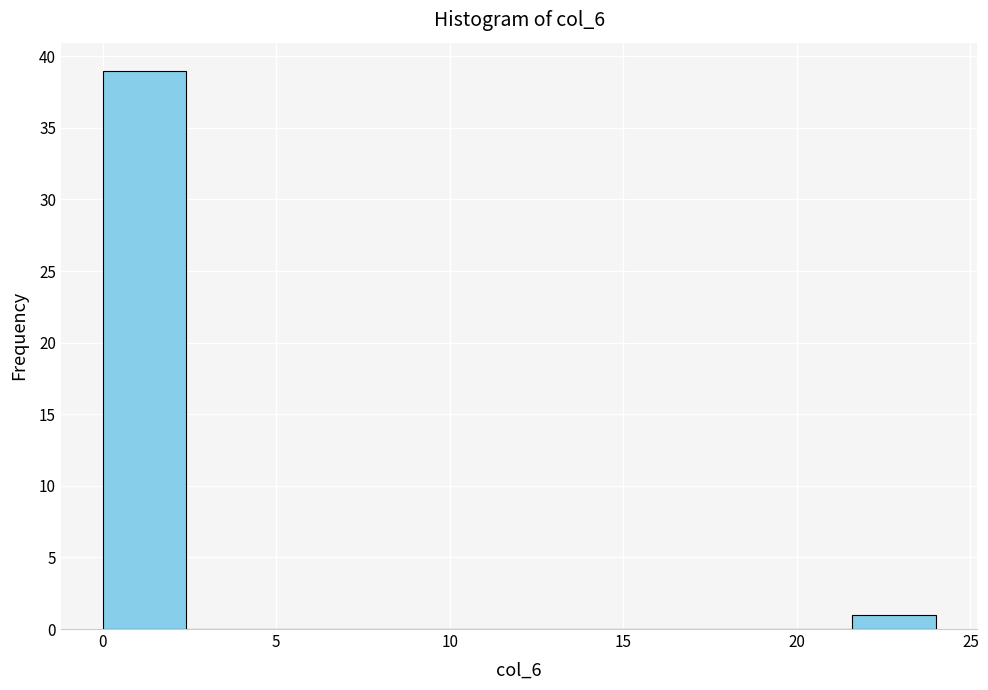

Reading left to right, transcribe this chart: for each bar, give the range it covers on the x-axis and its height. Neither the bar edges nor the heights are printed on the chart, so give them approximately, as read against the axes.

0.0 to 2.4: 39
2.4 to 4.8: 0
4.8 to 7.2: 0
7.2 to 9.6: 0
9.6 to 12.0: 0
12.0 to 14.4: 0
14.4 to 16.8: 0
16.8 to 19.2: 0
19.2 to 21.6: 0
21.6 to 24.0: 1